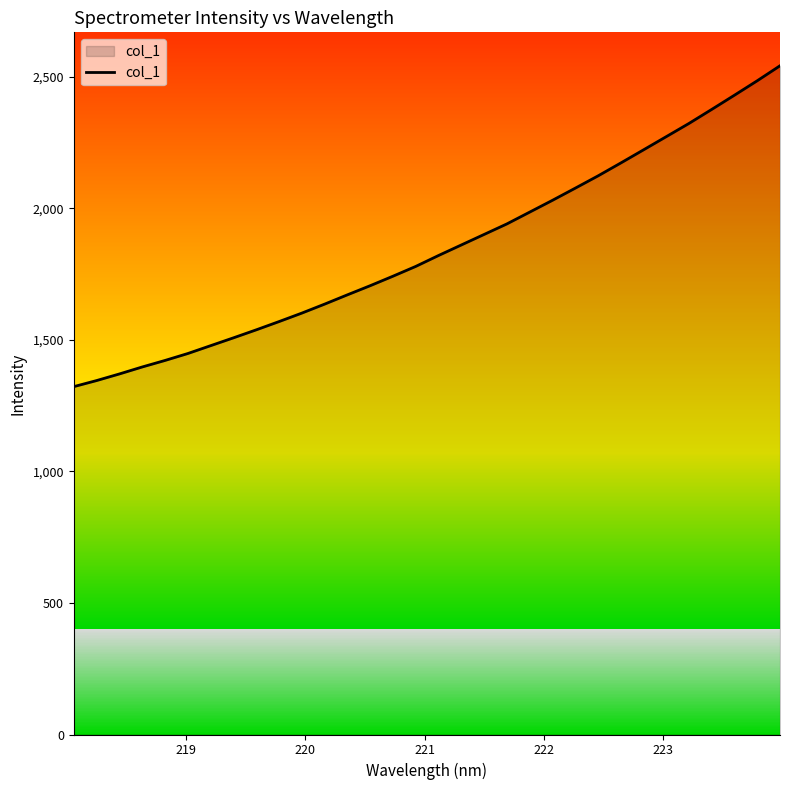

What is the maximum value shown in the chart?

2541.6